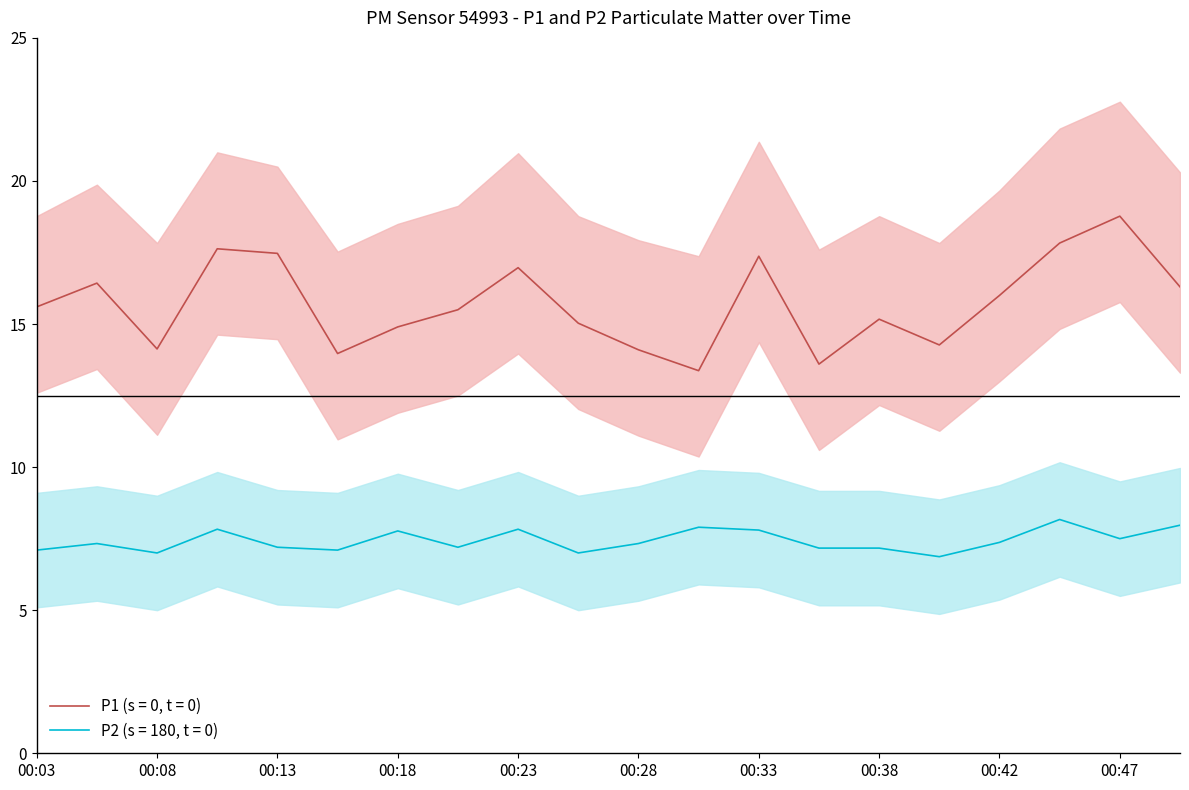

Between 00:33 and 00:25, which is larger?

00:33